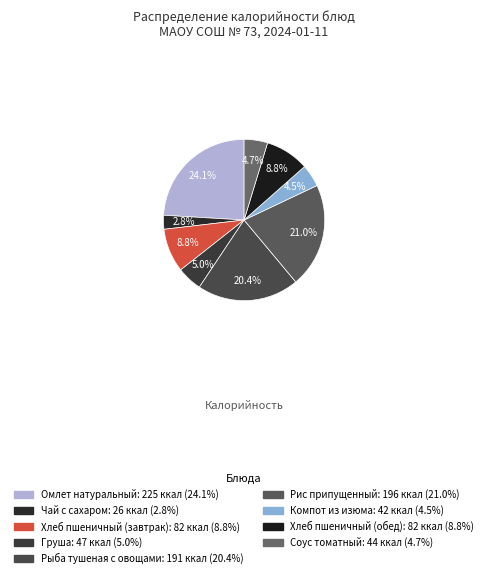

True or false: Чай с сахаром accounts for 1% of the total.

False